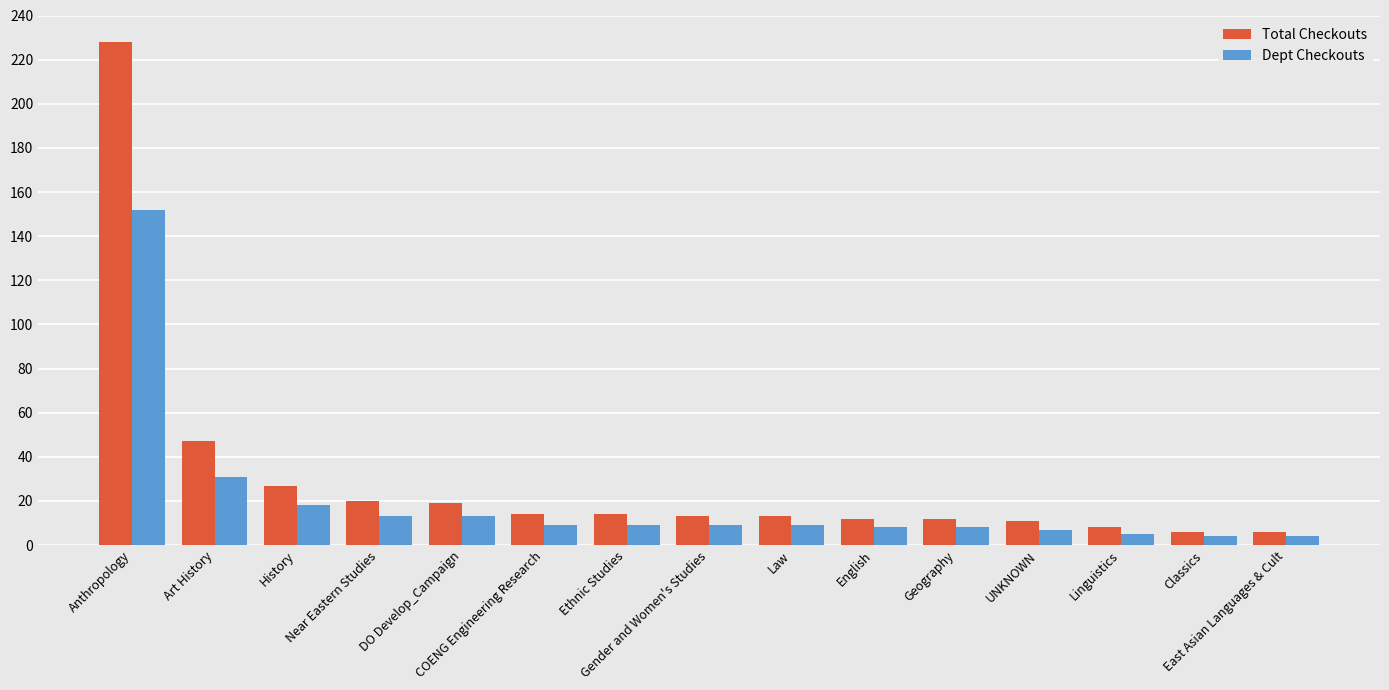

Rank the series by their average value, from highest to lowest.

Total Checkouts, Dept Checkouts